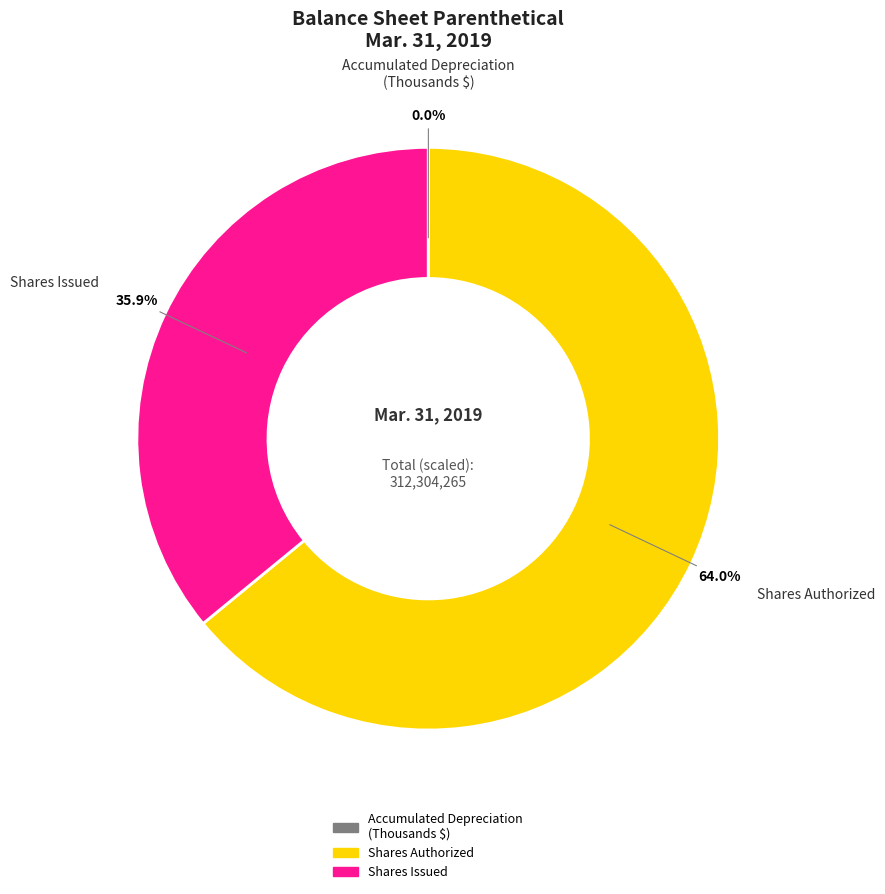

Is there any slice that represents more than half of the pie?

Yes